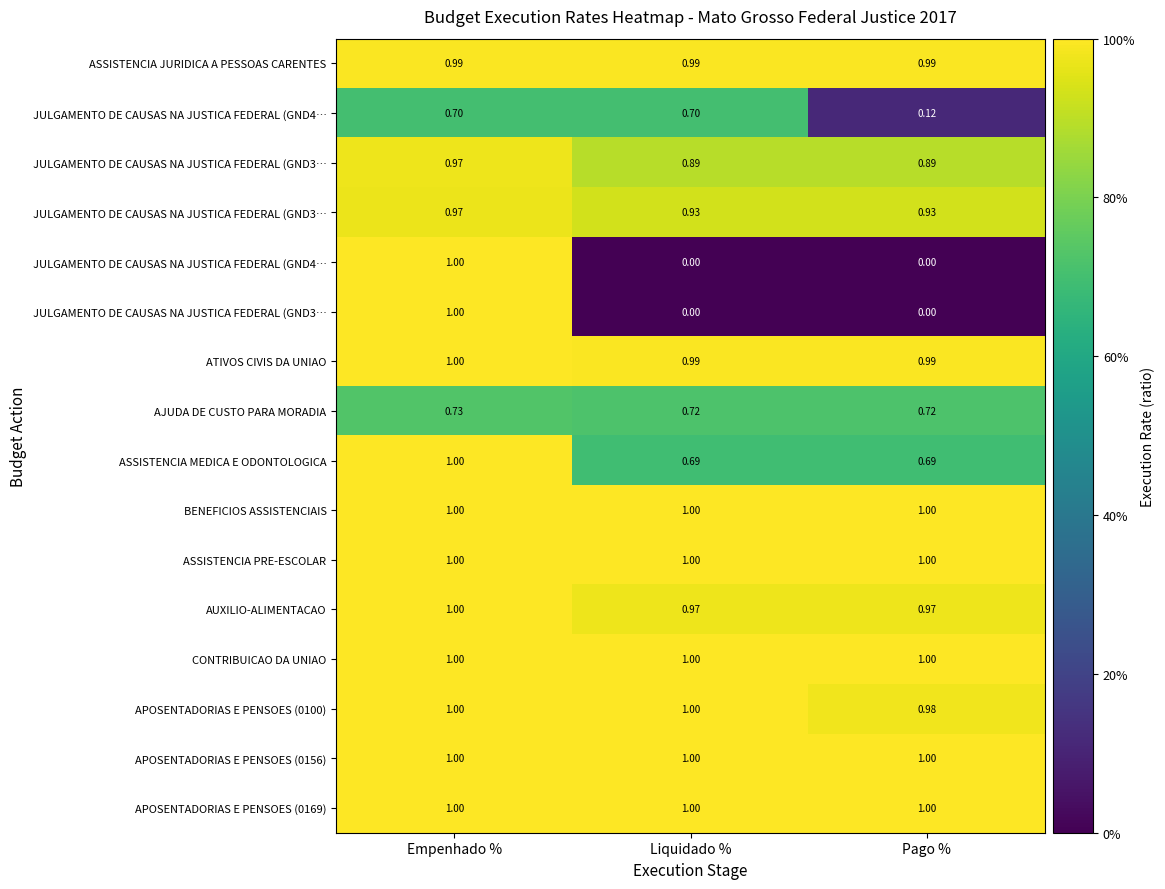

Between Empenhado % and Liquidado %, which is larger?

Empenhado %